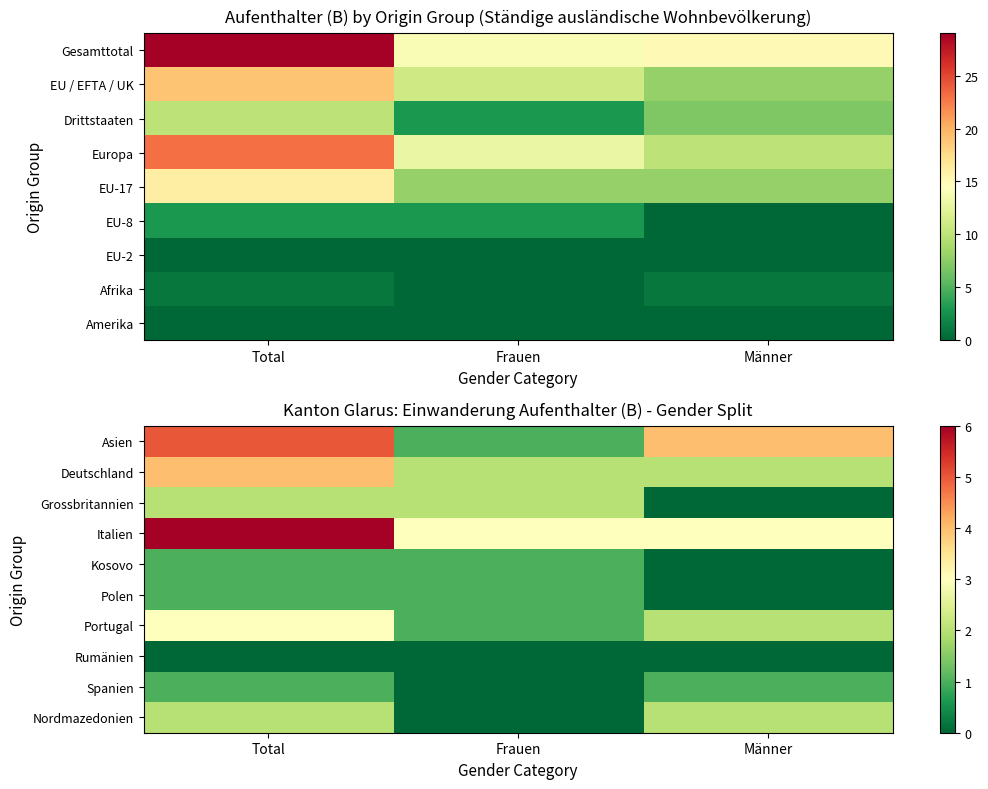

Is the value of Polen at Frauen greater than the value of Portugal at Total?

No